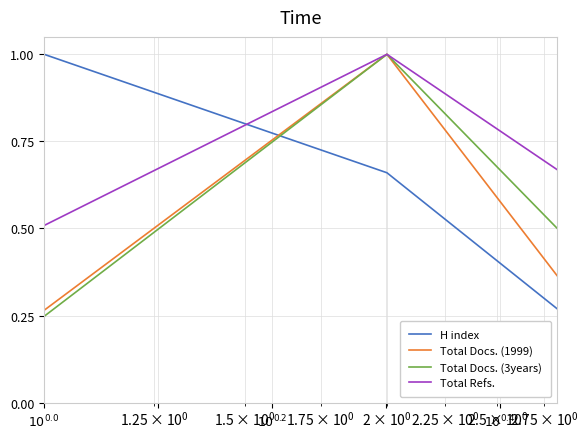

Count the H index values in the range 0 to 1.

3